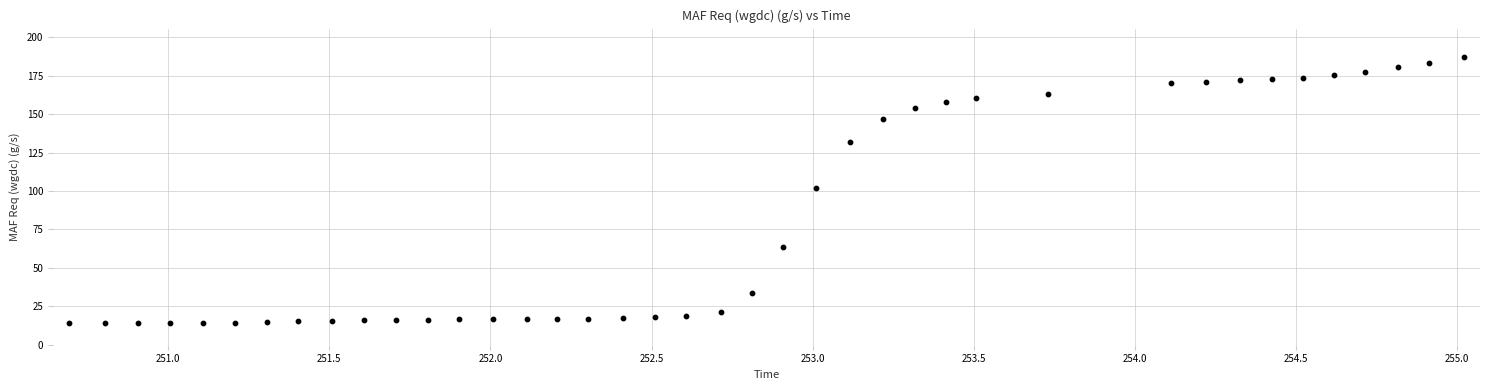

What Y value in the scatter plot is closest to 100?

102.2